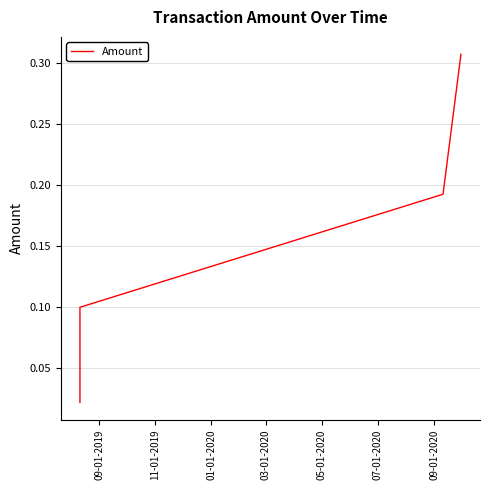

True or false: the data has more than 2 interior local peaks.

False